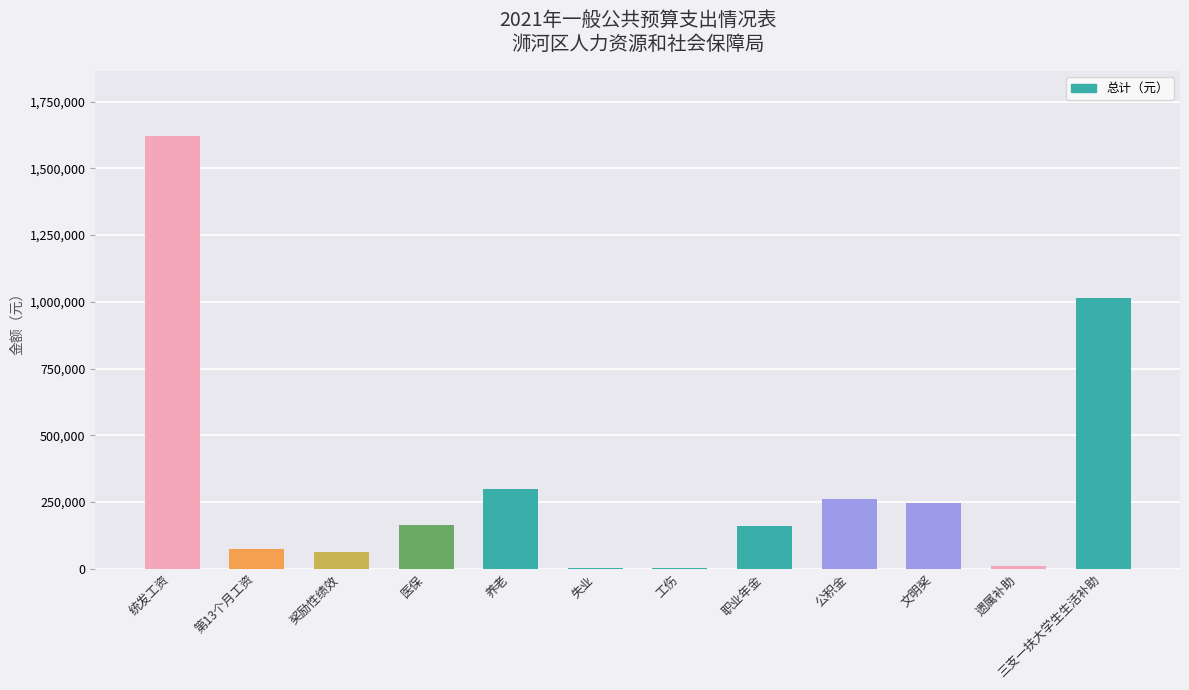

Between 遗属补助 and 奖励性绩效, which is larger?

奖励性绩效